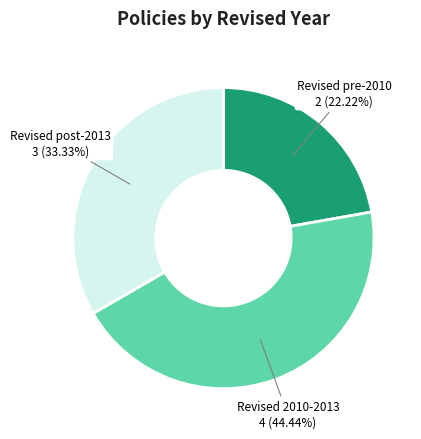

To the nearest percent, what is the average slice percentage?

33%